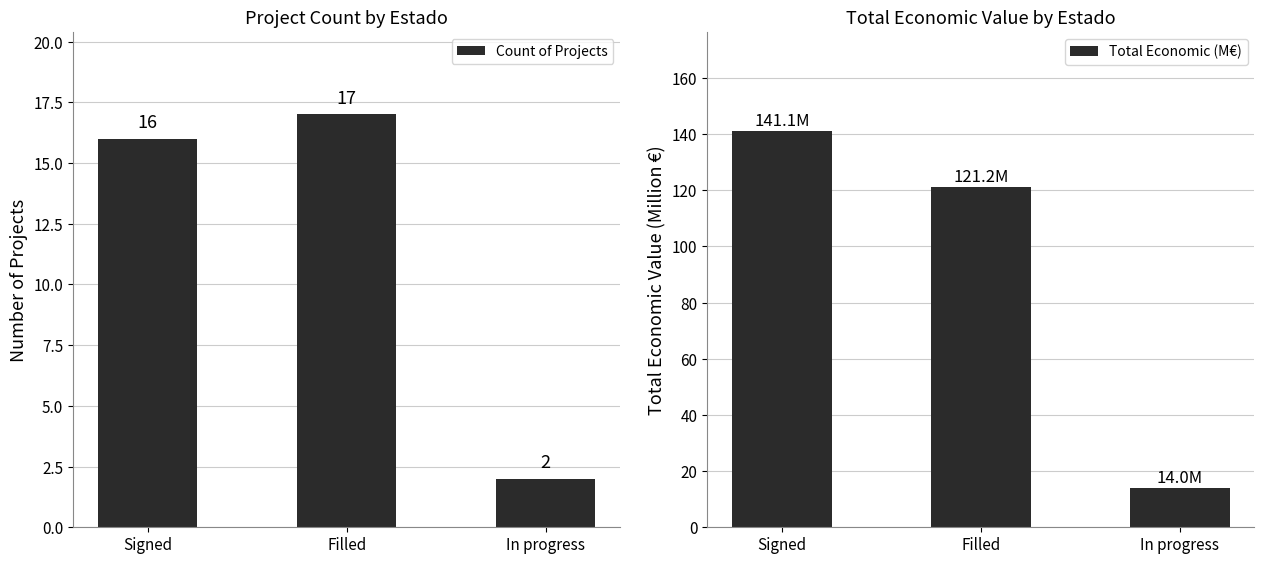

What is the difference between the highest and lowest values at In progress?

12.0